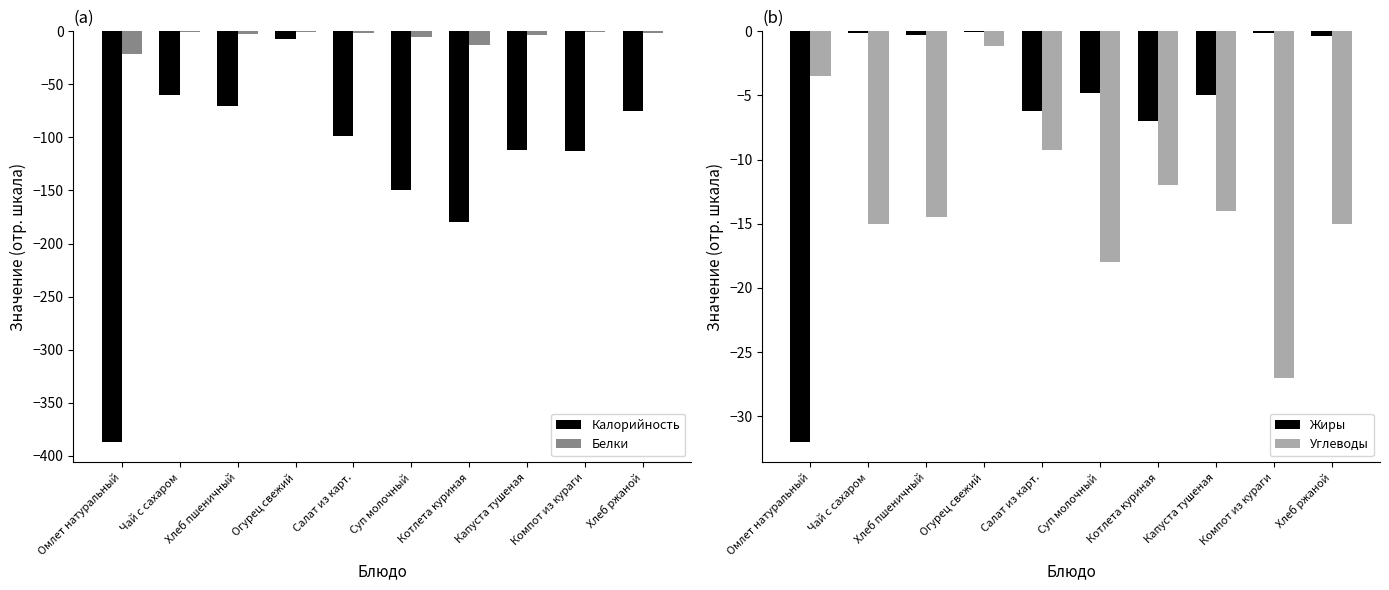

Reading left to right, list all the values displayed in this chart.

Калорийность: -387.0	-60.0	-70.1	-7.0	-99.0	-150.0	-180.0	-112.0	-113.0	-75.0
Белки: -20.9	-0.2	-2.4	-0.4	-1.7	-5.5	-13.0	-3.0	-0.2	-1.9
Жиры: -32.0	-0.1	-0.3	-0.1	-6.2	-4.8	-7.0	-5.0	-0.1	-0.3
Углеводы: -3.5	-15.0	-14.5	-1.1	-9.2	-18.0	-12.0	-14.0	-27.0	-15.0